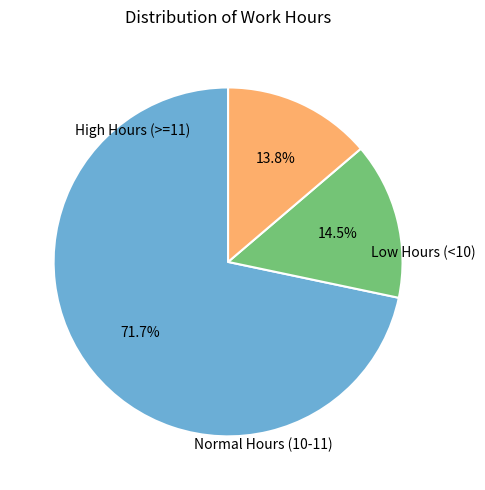

How many segments does this pie chart have?

3